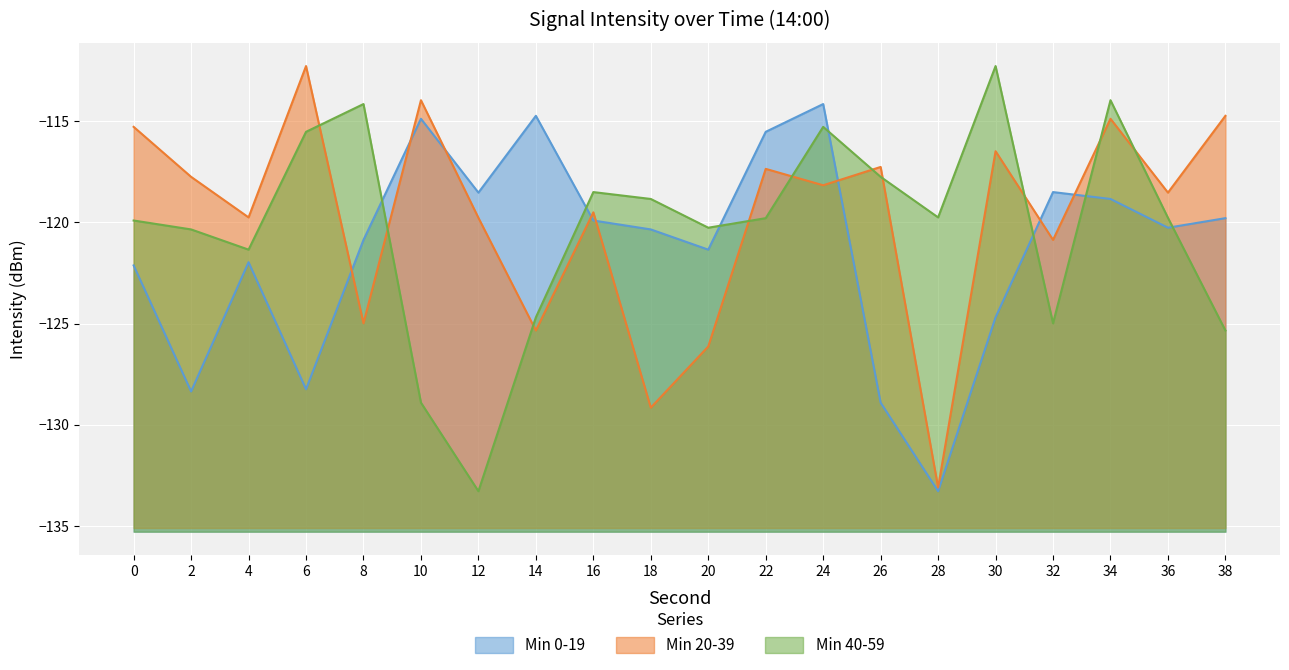

True or false: Min 20-39 and Min 40-59 cross at least once.

True